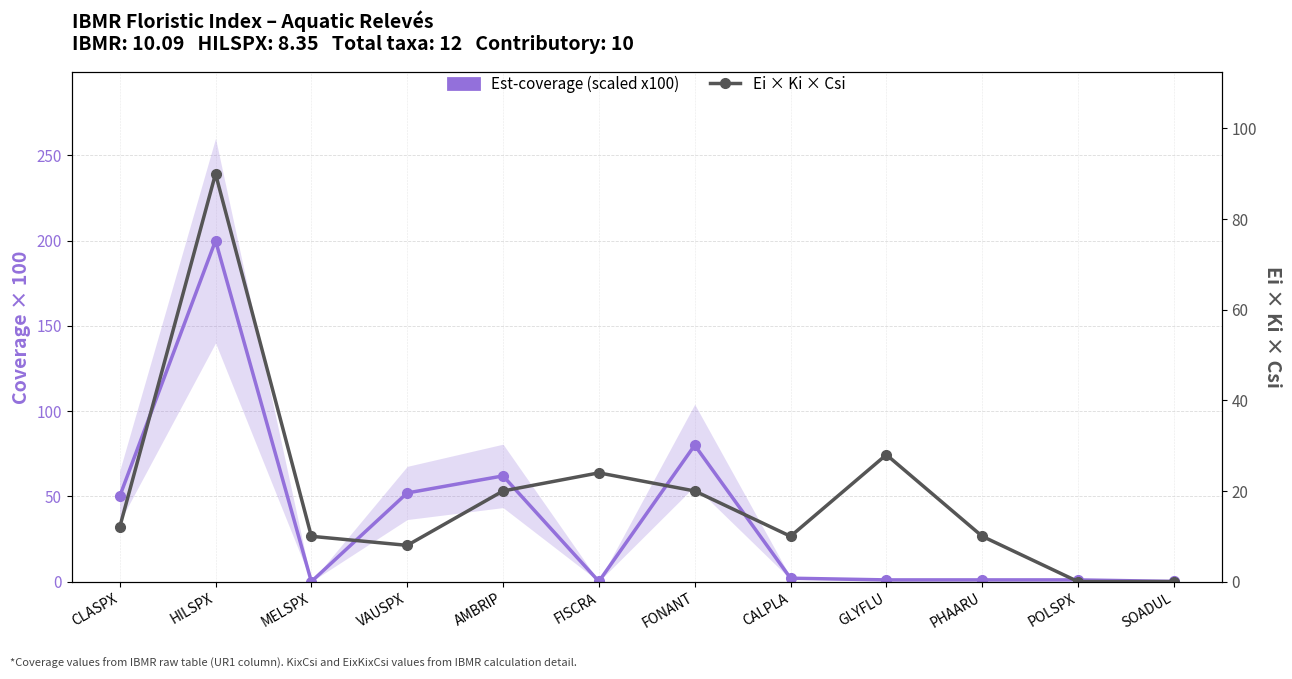

At which label is Est-coverage (scaled x100) closest to 100?

FONANT